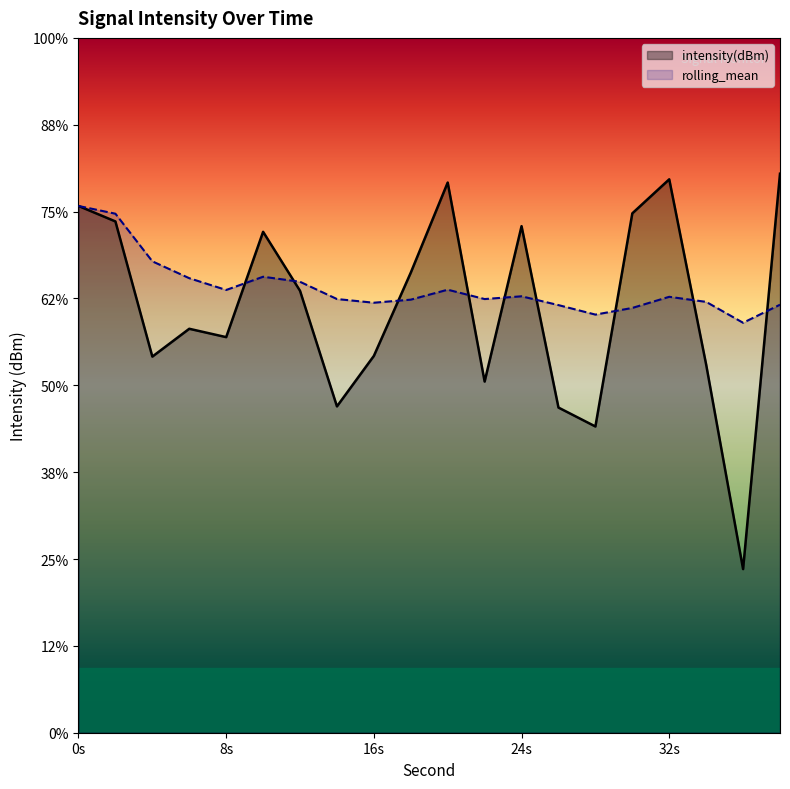

At which label is intensity(dBm) closest to -133?

34